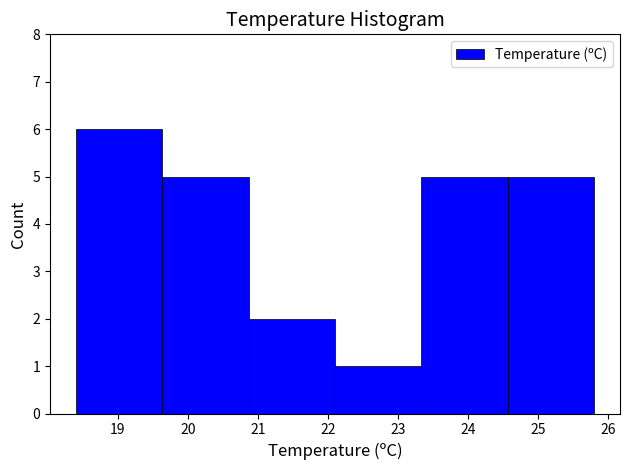

What is the height of the bar covering 22.1 to 23.3 on the x-axis? Neither the bar edges nor the heights are printed on the chart, so give them approximately, as read against the axes.

1